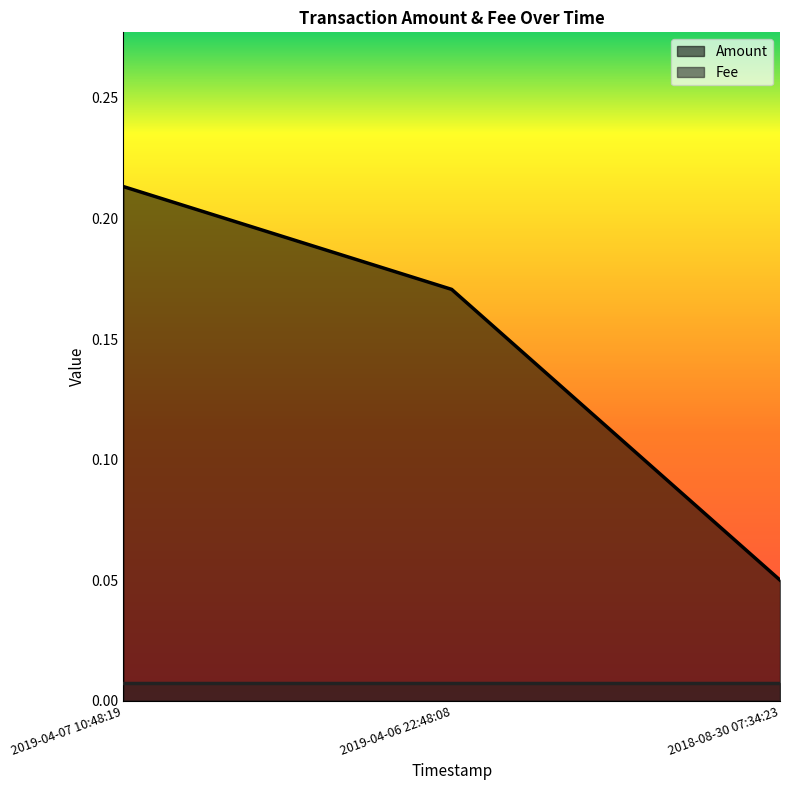

True or false: the data shows 0.1 at 2018-08-30 07:34:23.

False